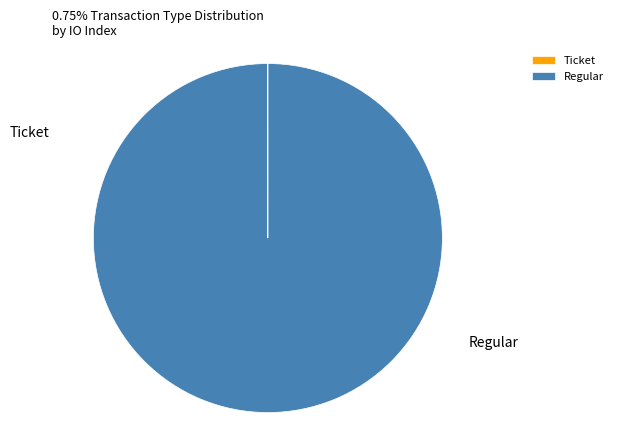

What is the majority slice?

Regular